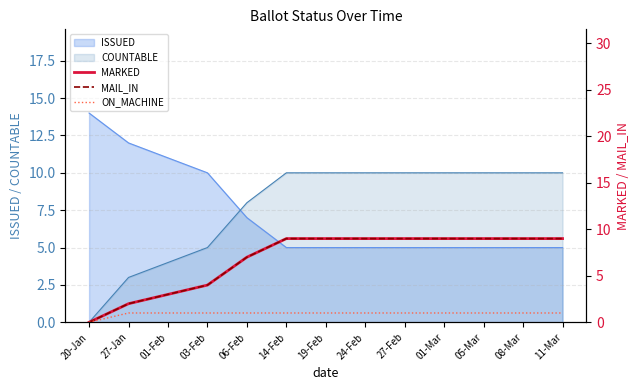

Where is MAIL_IN nearest to the value 4?

03-Feb